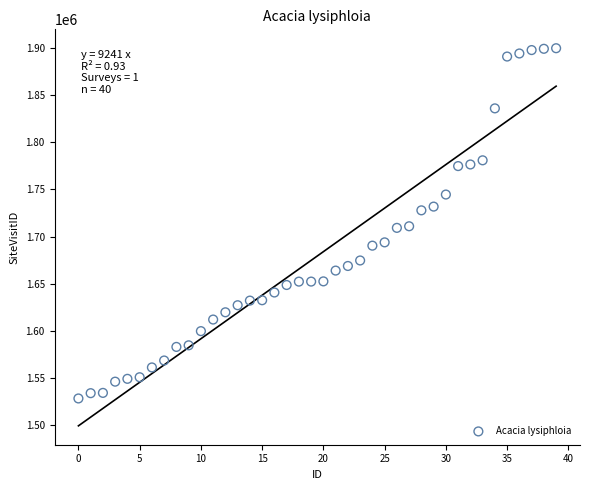

What is the range of Y values (max minus min)?

371636